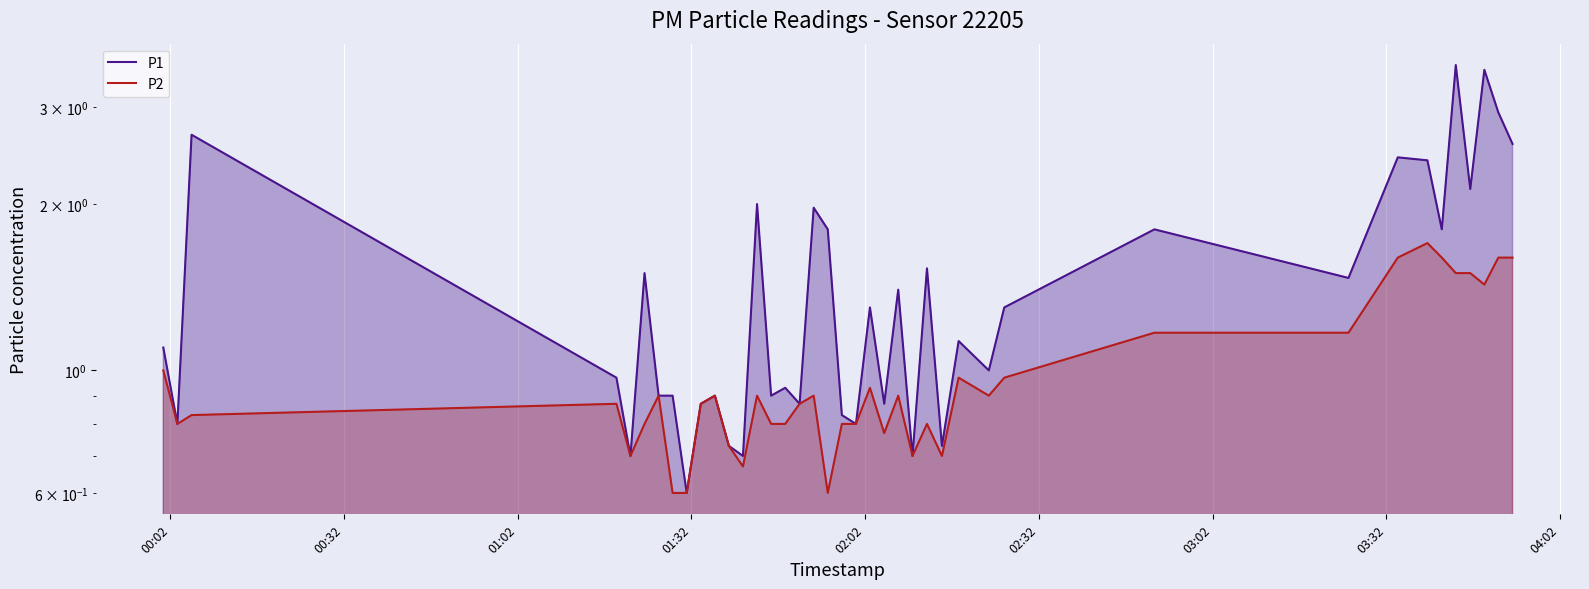

Does the chart display data point markers on the line(s)?

No